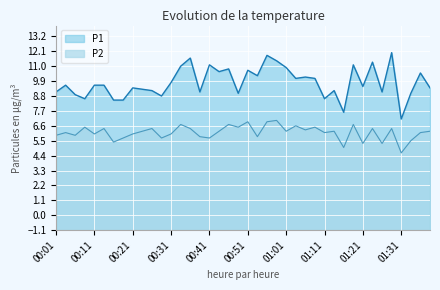

How many interior local valleys does the P2 series have?

14